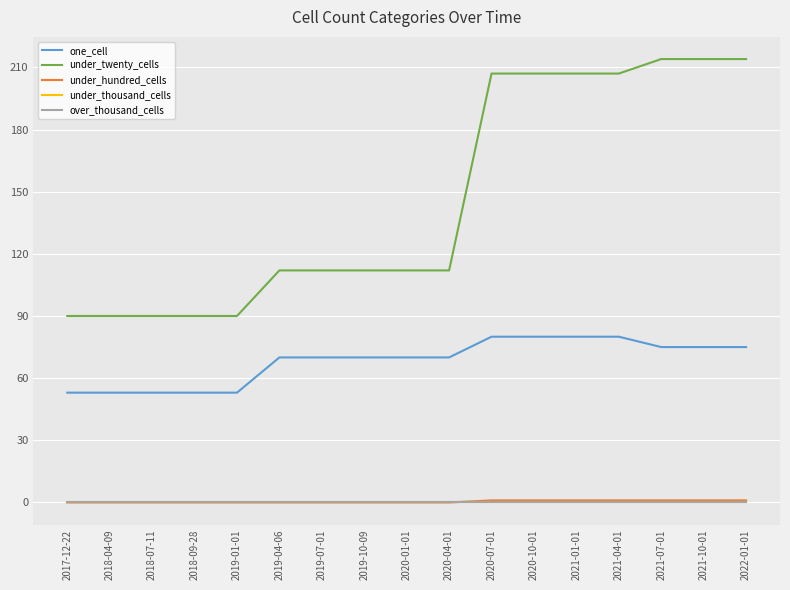

True or false: under_hundred_cells has a value of 1 at 2022-01-01.

True